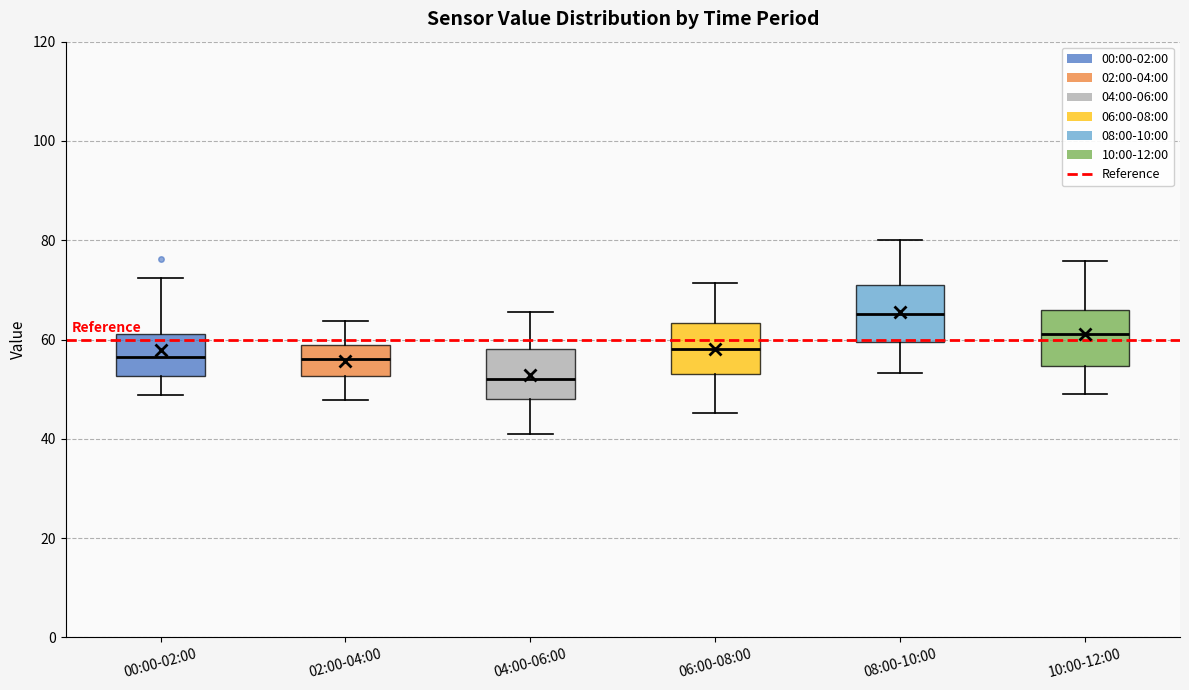

Which box has the lowest median line?

04:00-06:00